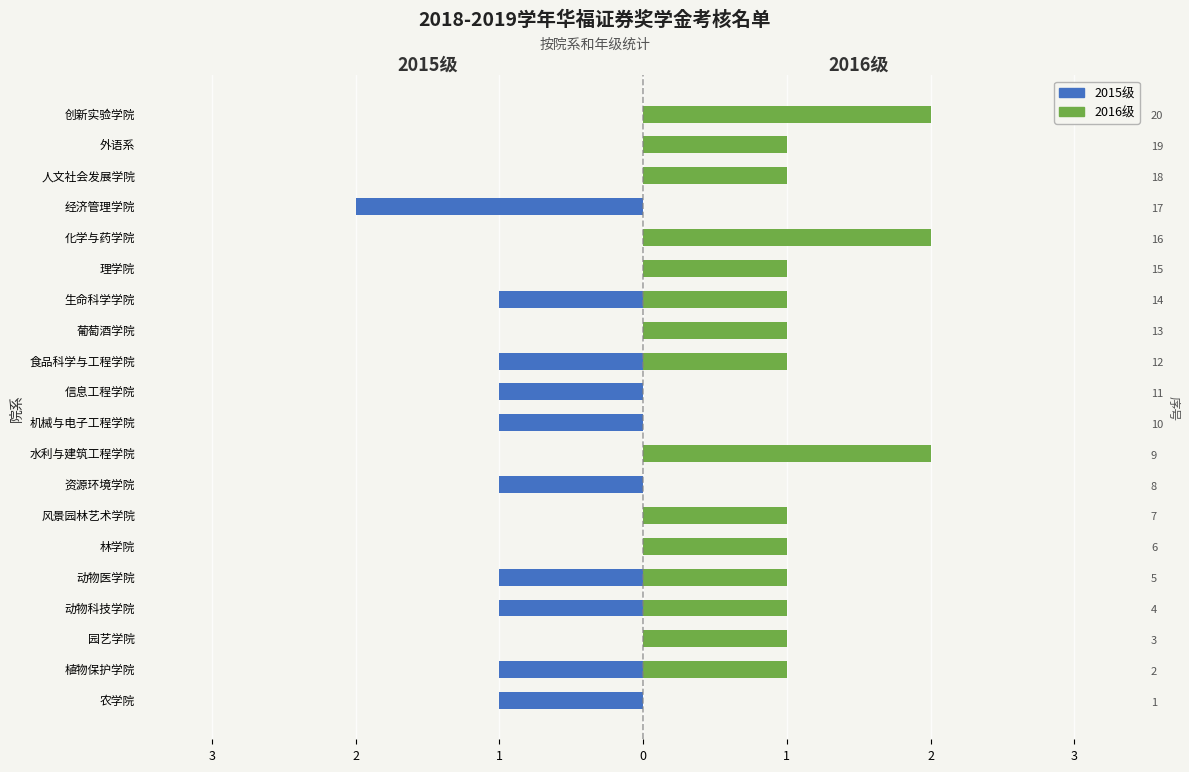

What is the difference between the second highest and second lowest values in the 2015级 series?

1